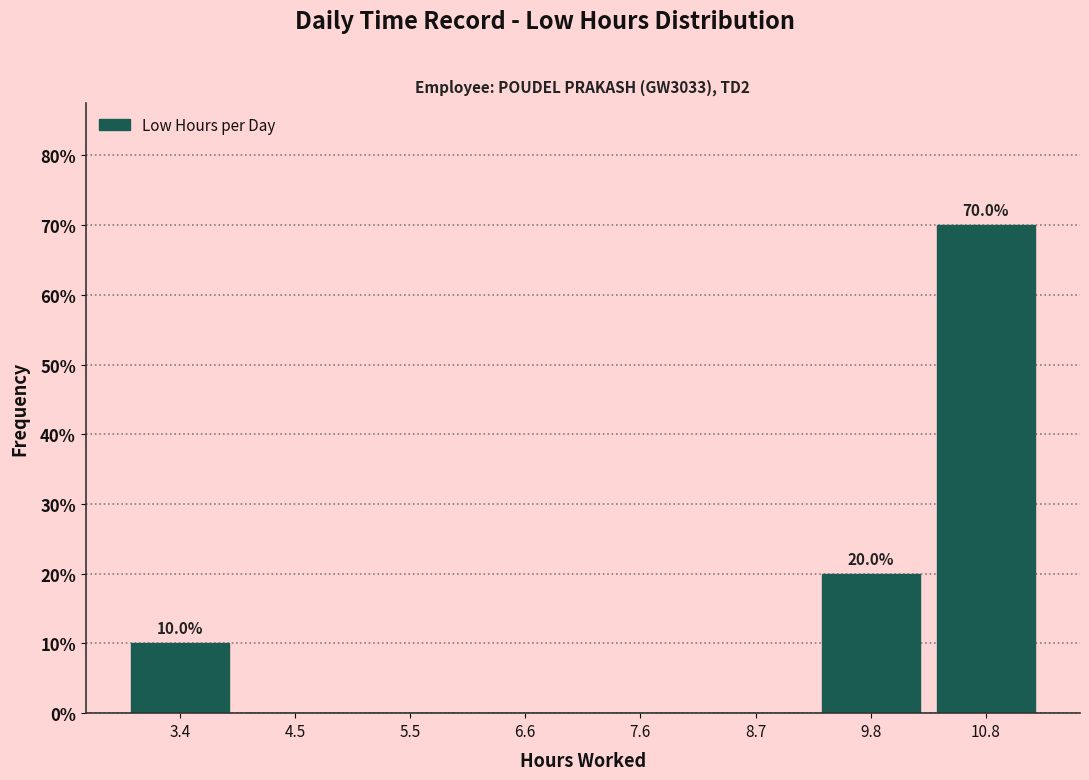

Over which range of the x-axis is the bar tallest?

10.2 to 11.4